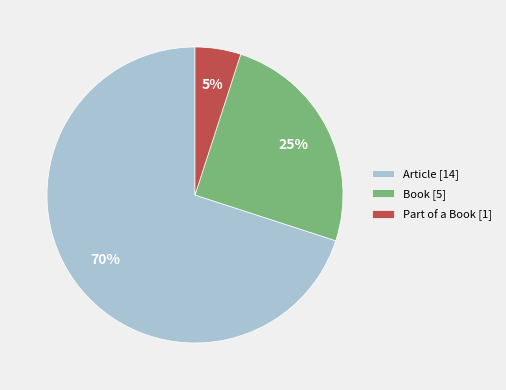

How many segments does this pie chart have?

3